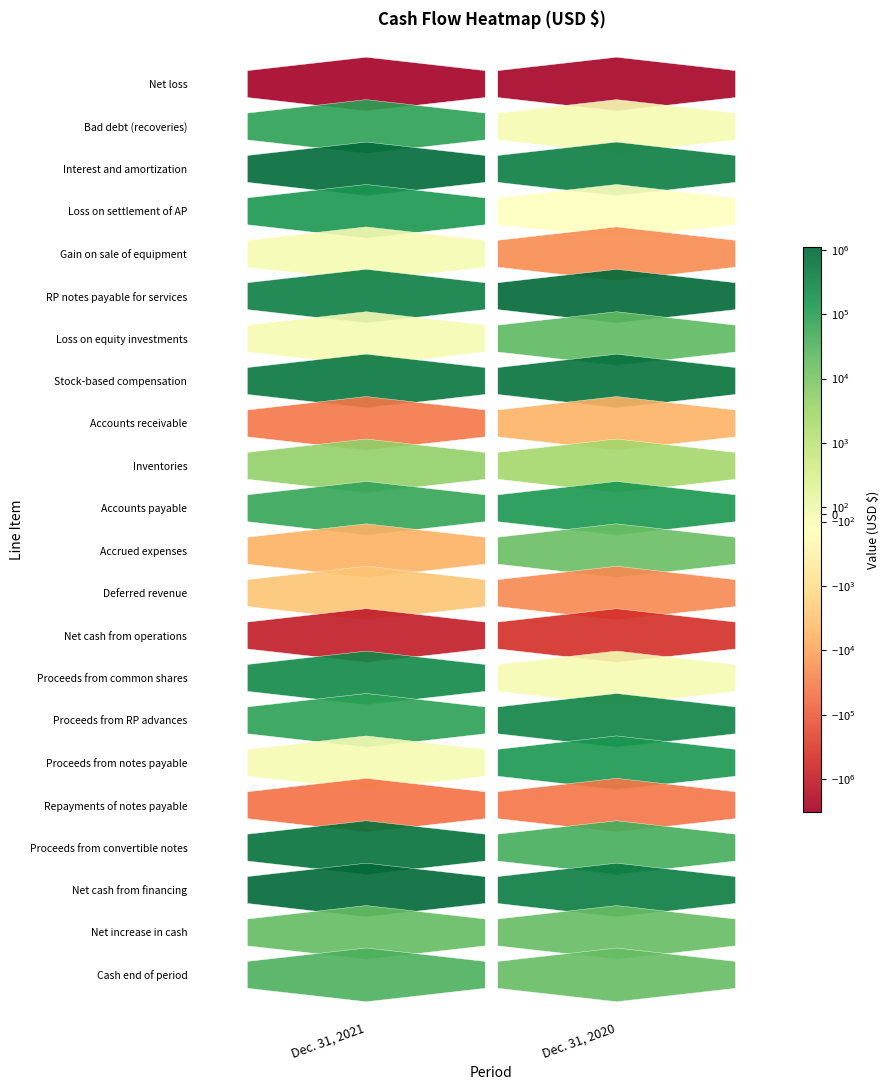

Reading left to right, list all the values displayed in this chart.

Net loss: -3287416	-2890493
Bad debt (recoveries): 93241	0
Interest and amortization: 977386	447380
Loss on settlement of AP: 151410	-182
Gain on sale of equipment: 0	-21474
RP notes payable for services: 422722	1119615
Loss on equity investments: 0	23539
Stock-based compensation: 556556	701939
Accounts receivable: -40290	-5956
Inventories: 5025	2678
Accounts payable: 73195	149521
Accrued expenses: -6768	18347
Deferred revenue: -3000	-23800
Net cash from operations: -1057939	-478886
Proceeds from common shares: 275000	0
Proceeds from RP advances: 90000	349688
Proceeds from notes payable: 0	150000
Repayments of notes payable: -52238	-45712
Proceeds from convertible notes: 766000	45000
Net cash from financing: 1078762	497456
Net increase in cash: 20823	18570
Cash end of period: 39393	18570